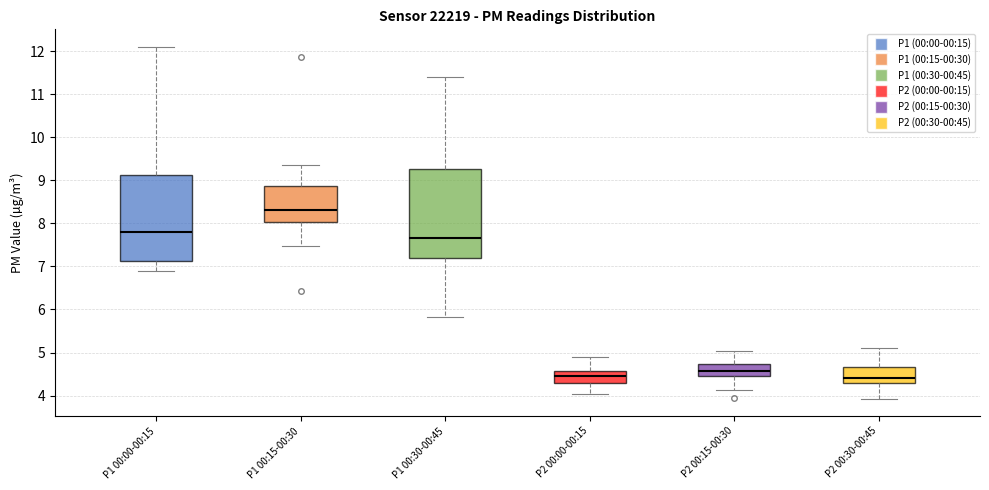

Where is the upper edge of the box for P2 00:15-00:30 on the y-axis? The values are not printed on the chart, so give them approximately, as read against the axis.

4.7